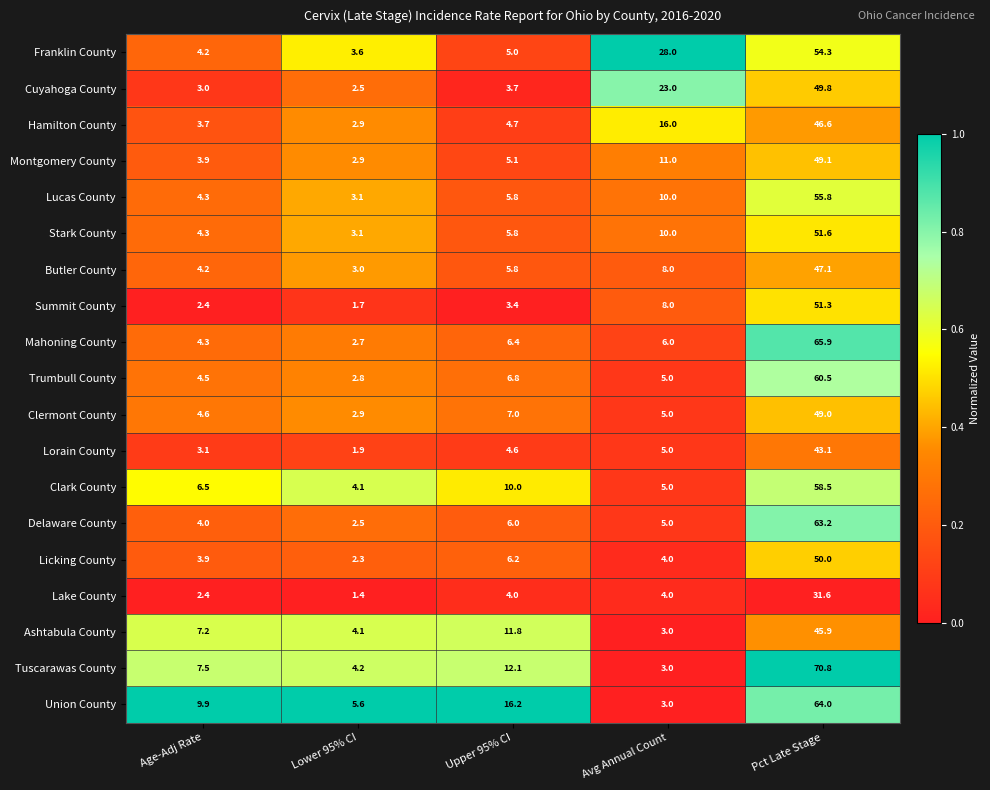

True or false: Montgomery County has a value of 2.1 at Age-Adj Rate.

False